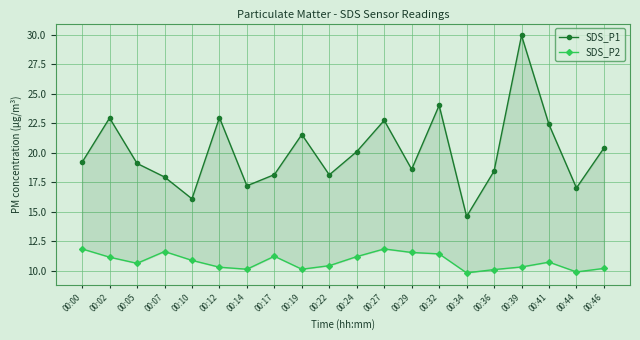

What is the spread (max minus min) of values at 00:12?

12.7